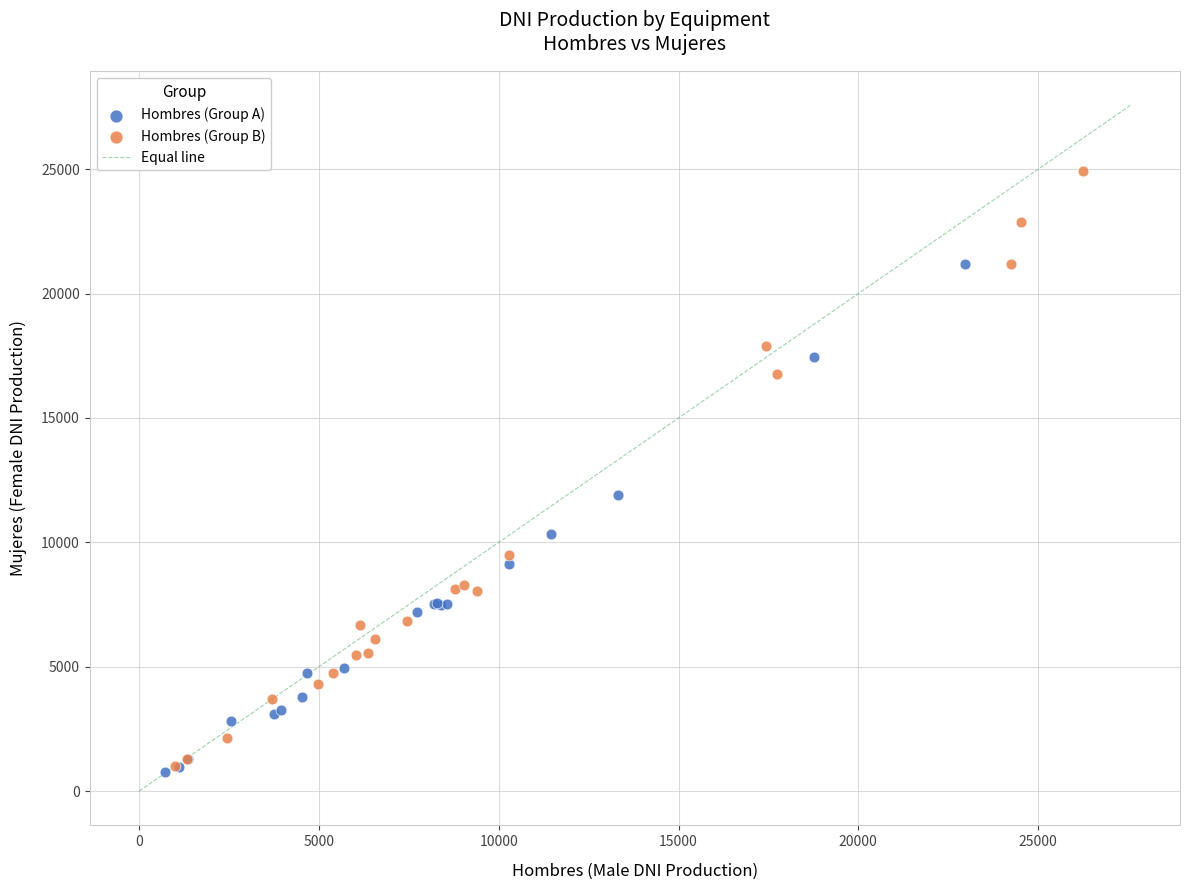

Which series contains the highest Y value?

Hombres (Group B)